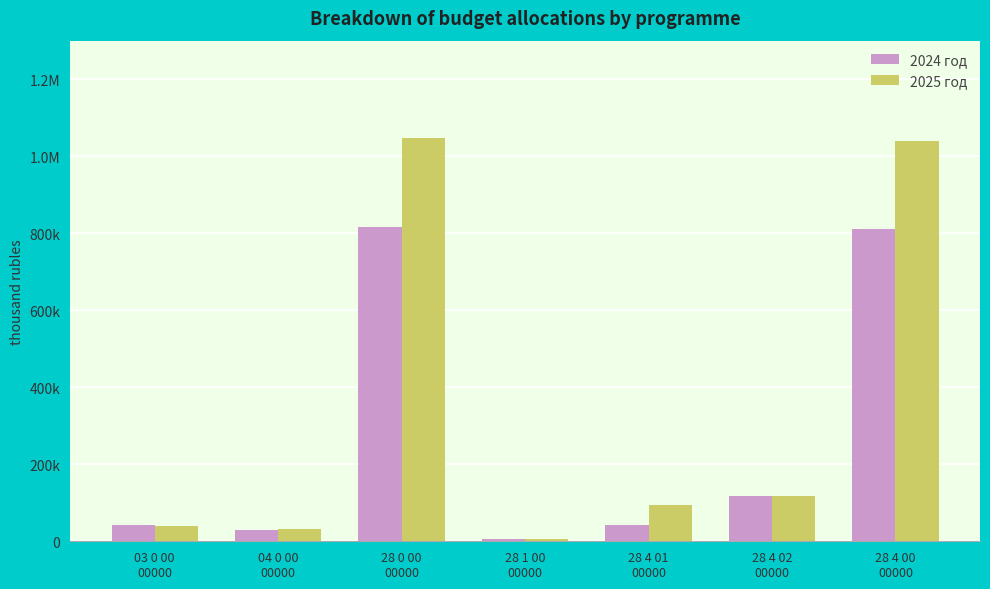

The value of 2024 год at 04 0 00
00000 is 9998.5. True or false?

False